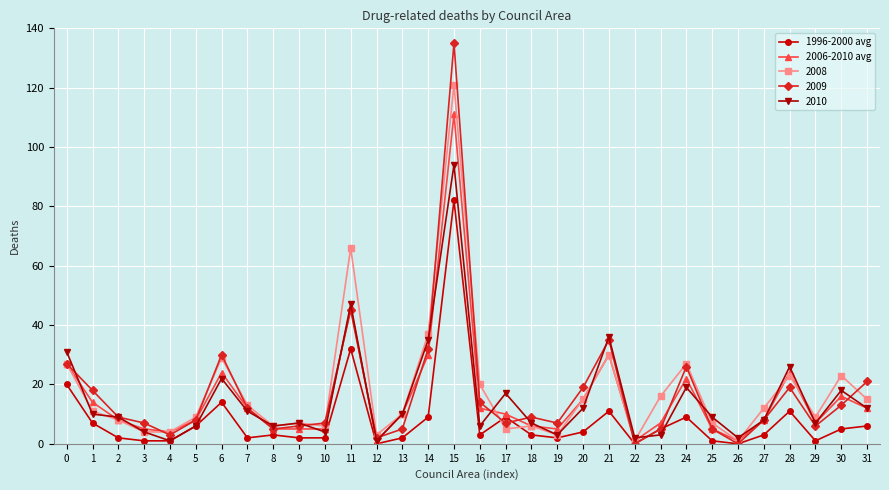

Which series has the widest spread of values?

2009